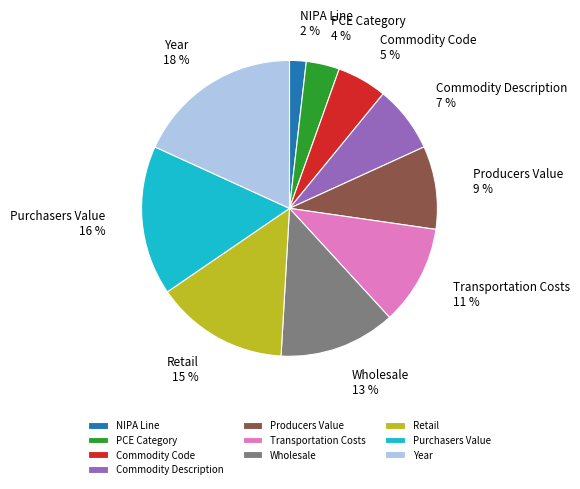

To the nearest percent, what percentage of the pie is PCE Category?

4%